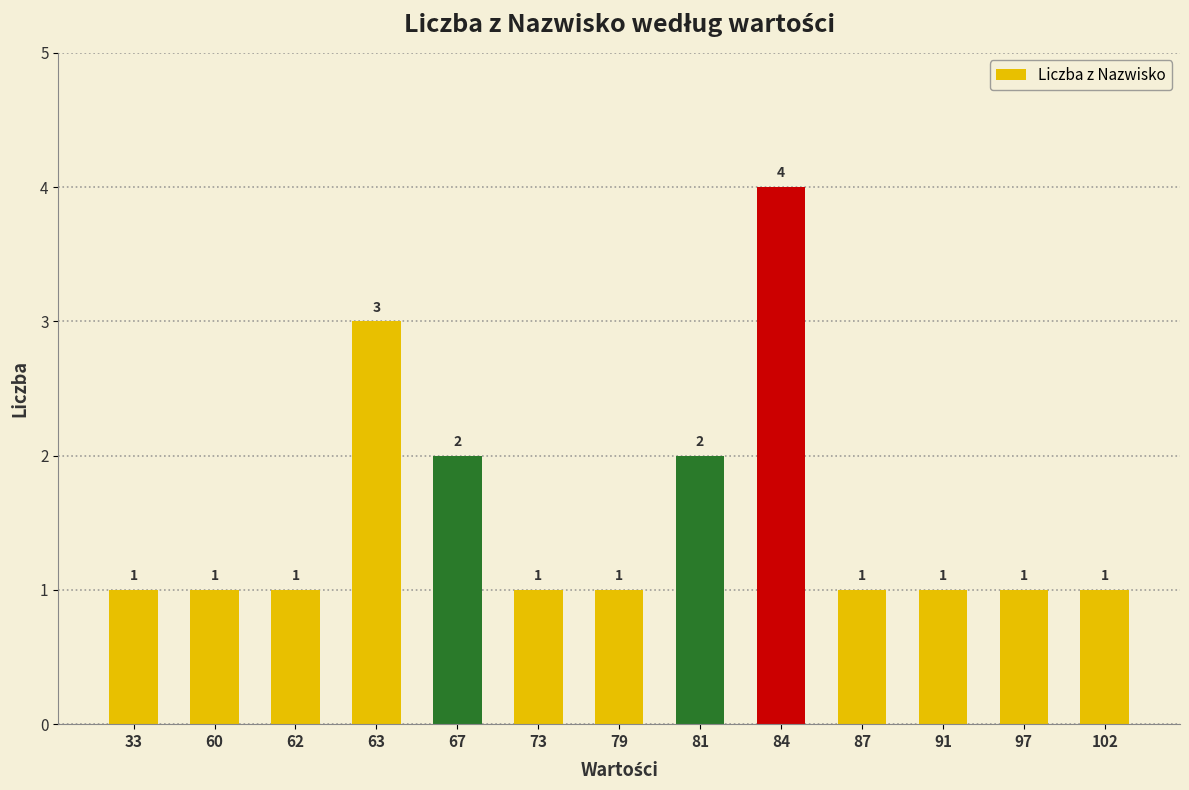

Reading left to right, what are all the values shown in this chart?

1	1	1	3	2	1	1	2	4	1	1	1	1